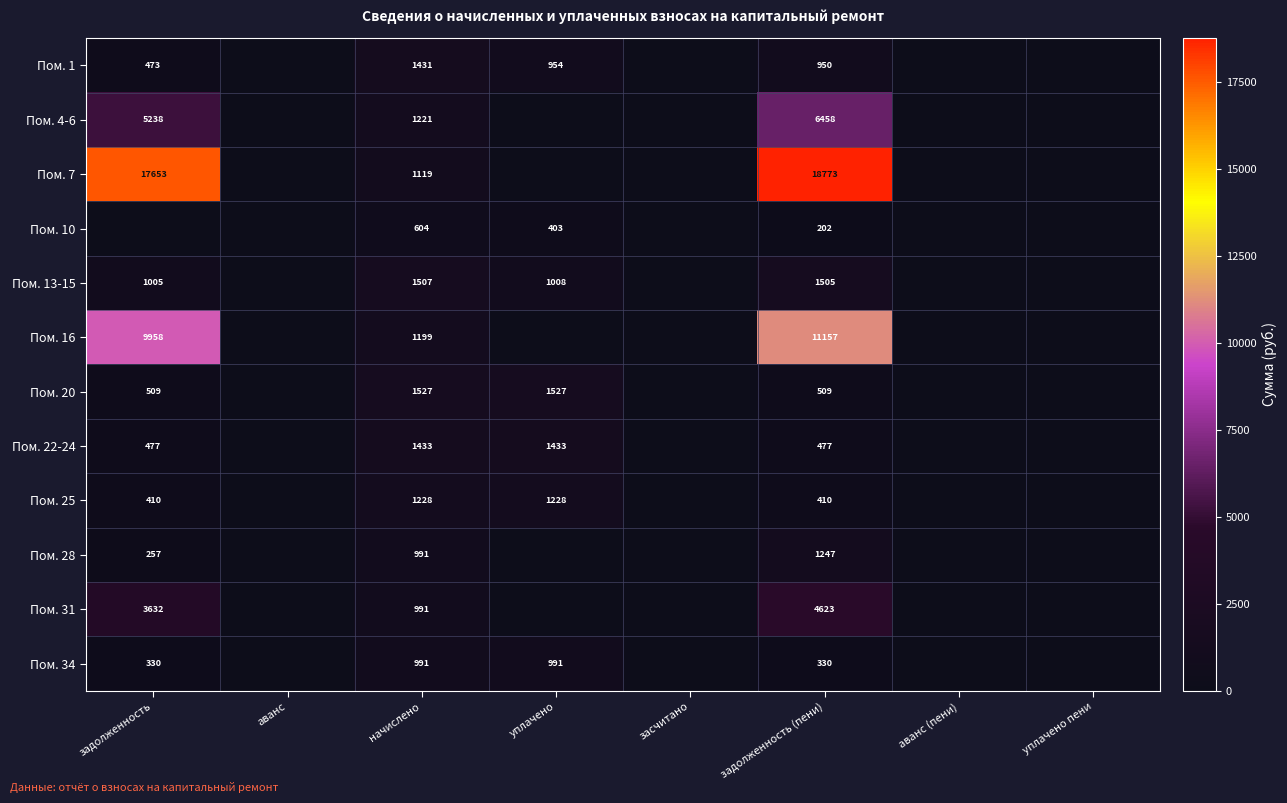

The value of Пом. 22-24 at задолженность (пени) is 245. True or false?

False